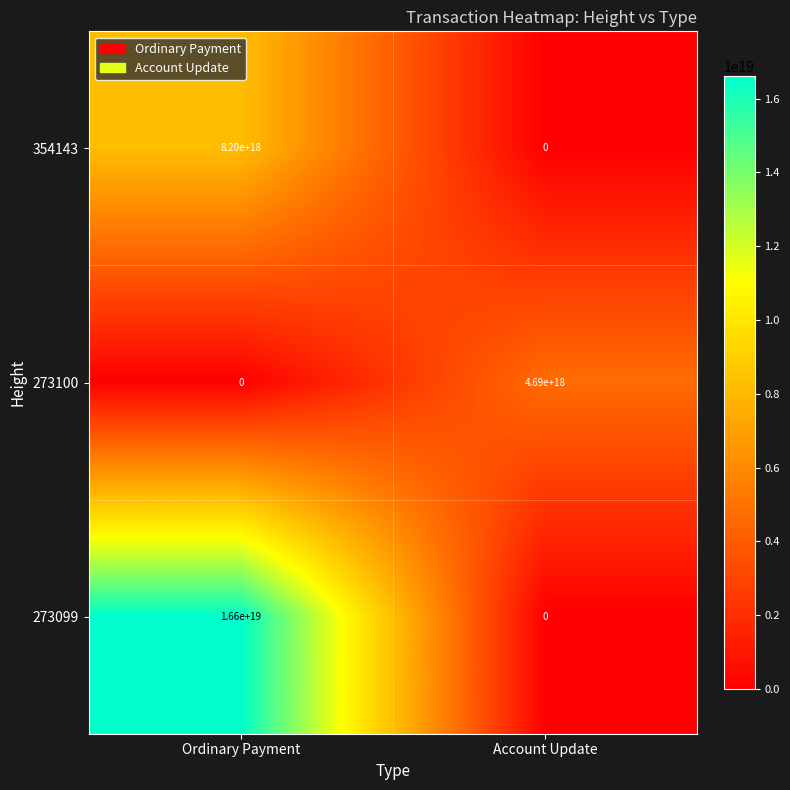

Which series has the largest range (max minus min)?

273099